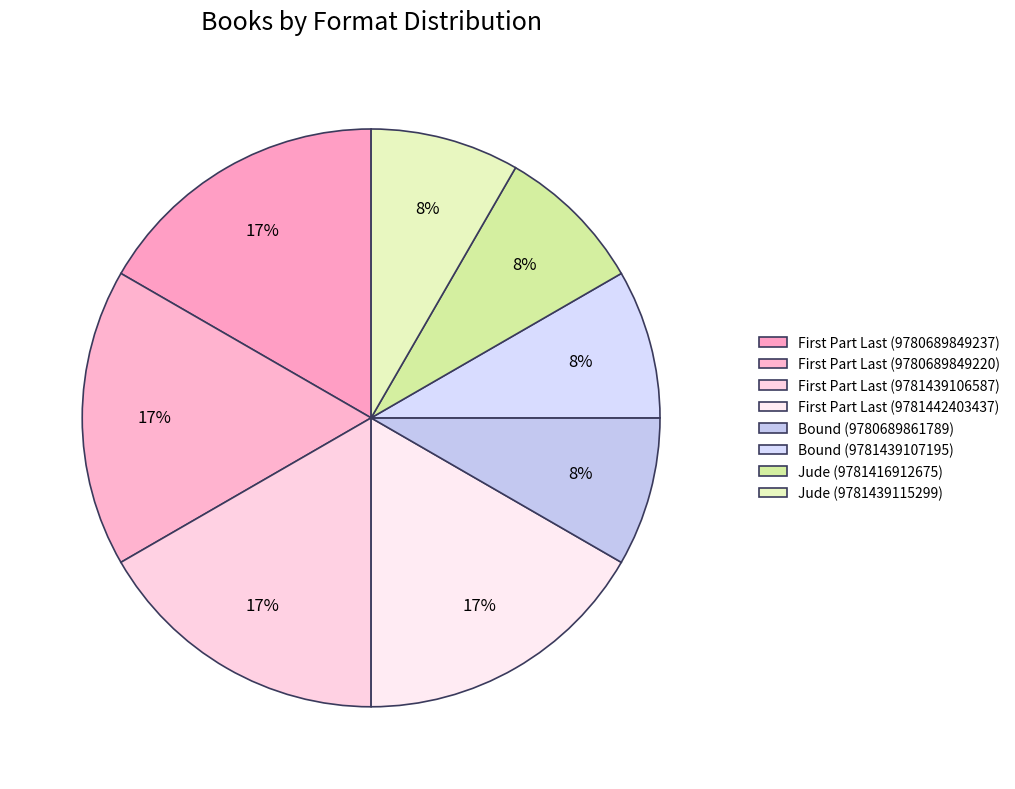

What percentage is the Bound (9781439107195) slice, to the nearest percent?

8%